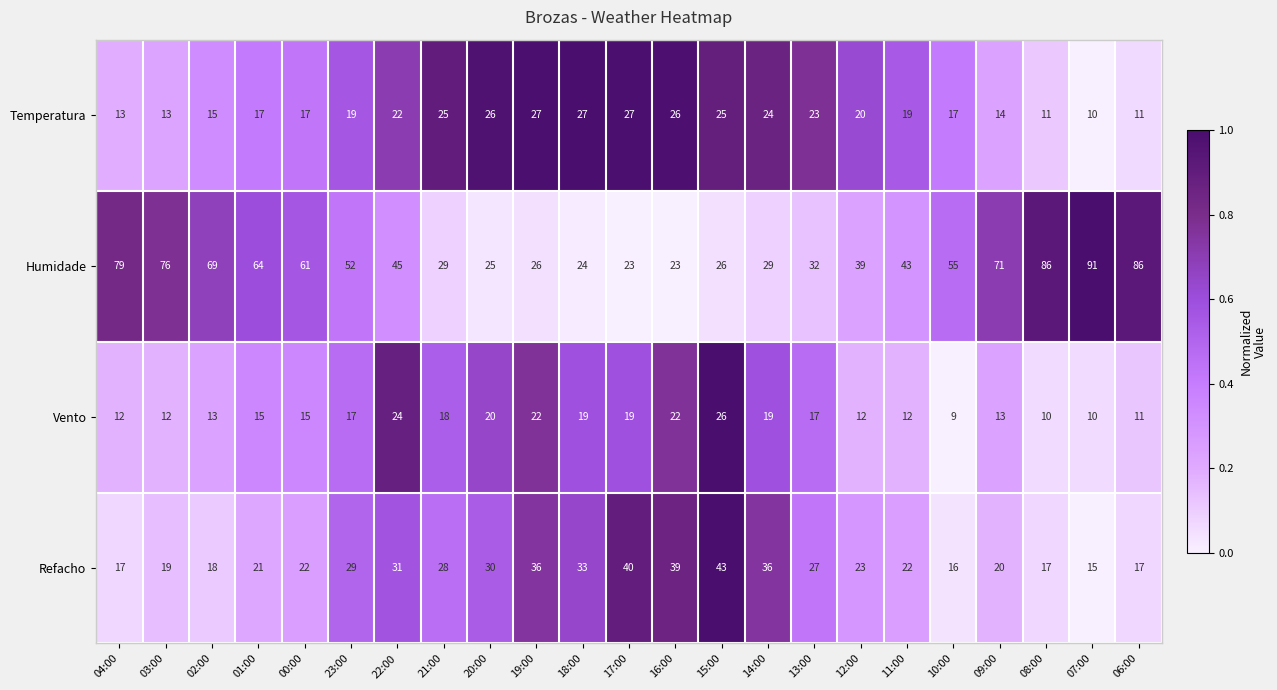

What is the average value of the Refacho series?

26